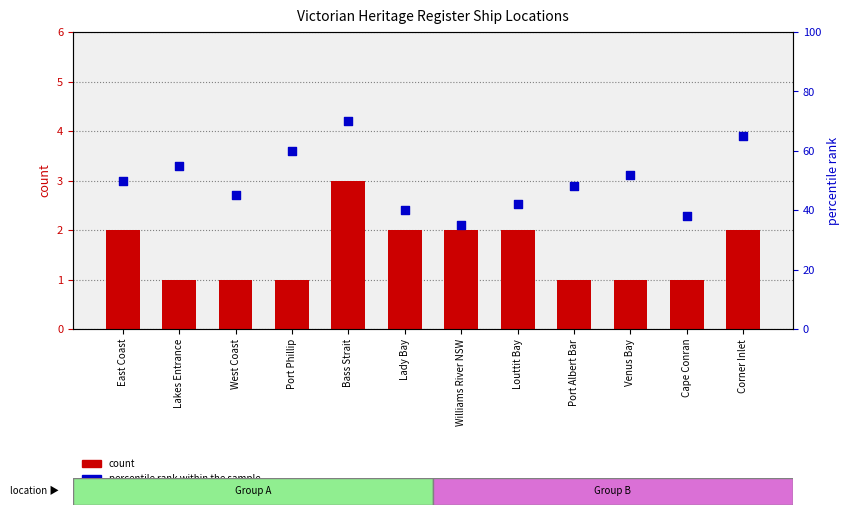

At which category is the sum across all series the highest?

Bass Strait